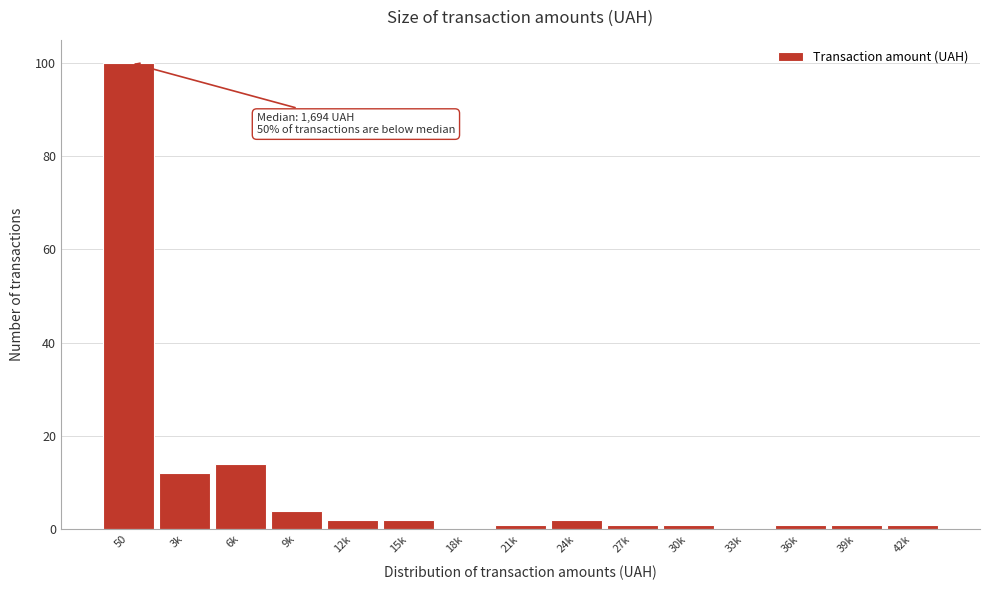

Reading left to right, extract all data points from this chart.

50=100	3k=12	6k=14	9k=4	12k=2	15k=2	18k=0	21k=1	24k=2	27k=1	30k=1	33k=0	36k=1	39k=1	42k=1